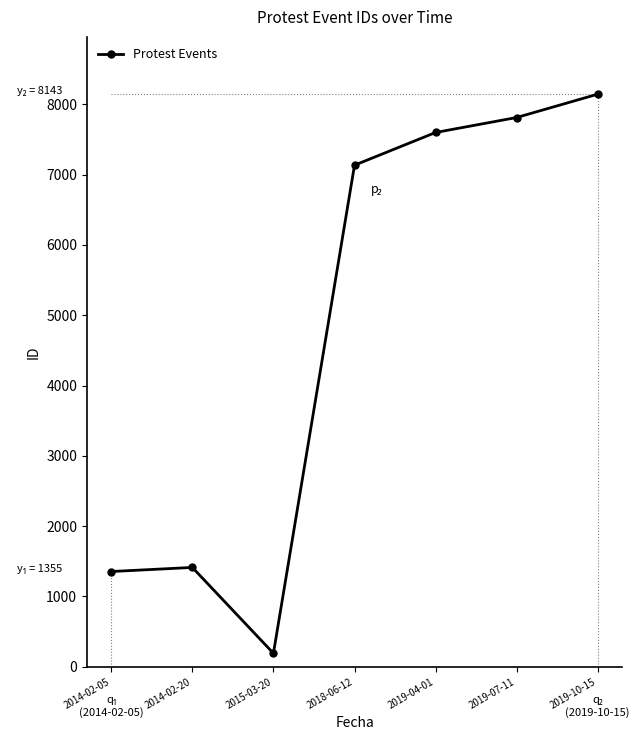

What is the smallest value displayed?

192